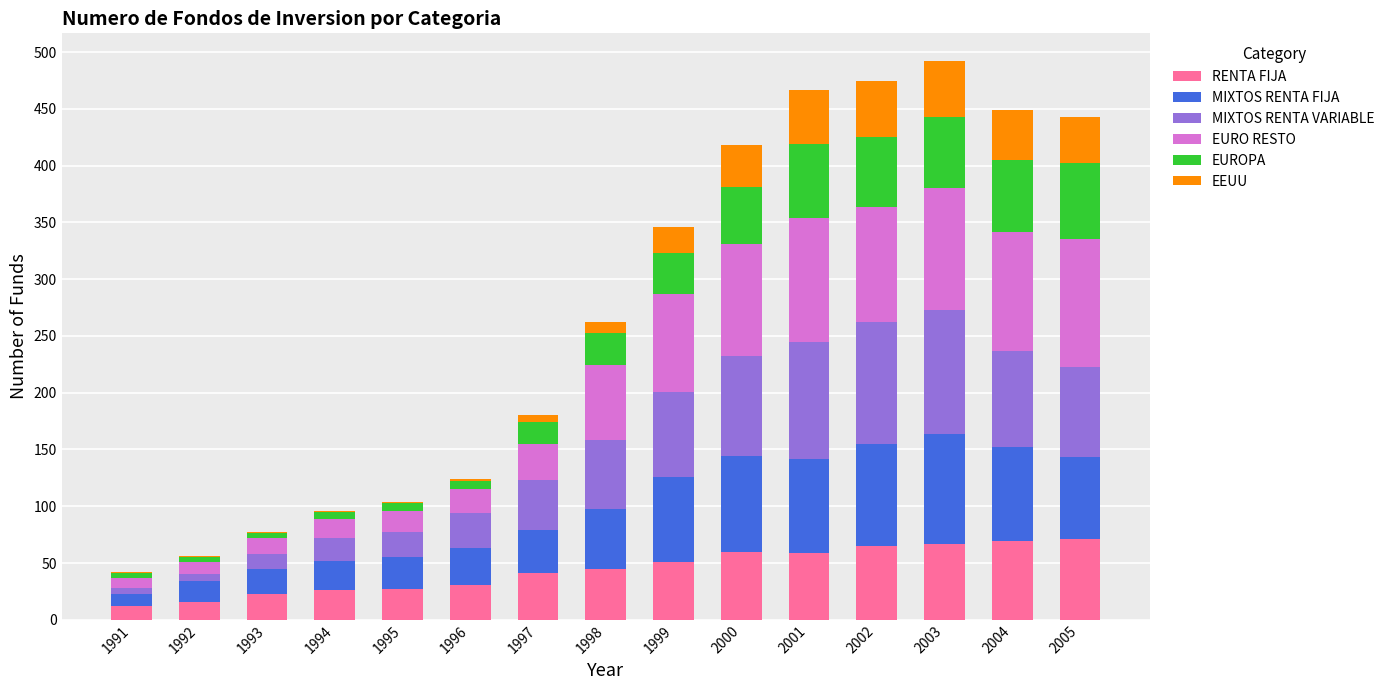

True or false: RENTA FIJA has a value of 27 at 1995.

True